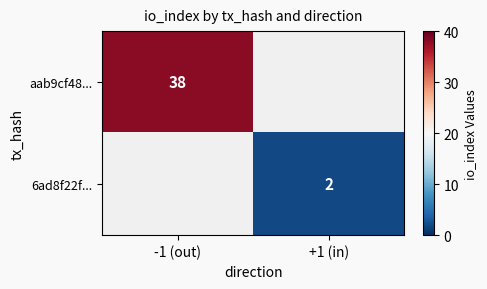

The value of 6ad8f22f... at +1 (in) is 2. True or false?

True